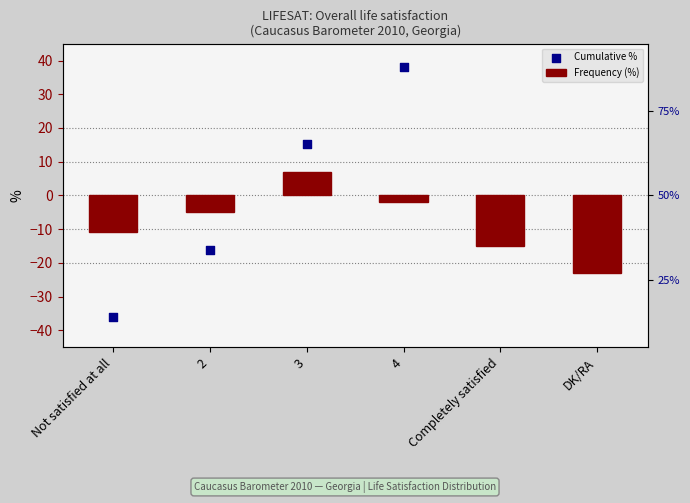

What are all the series names shown in the legend?

Frequency (%), Cumulative %